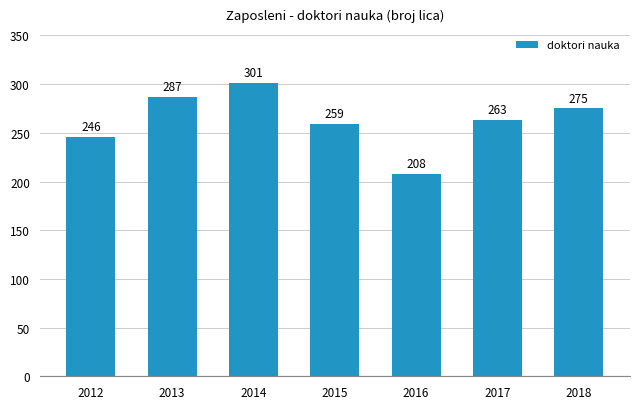

How many distinct data groups are displayed?

1